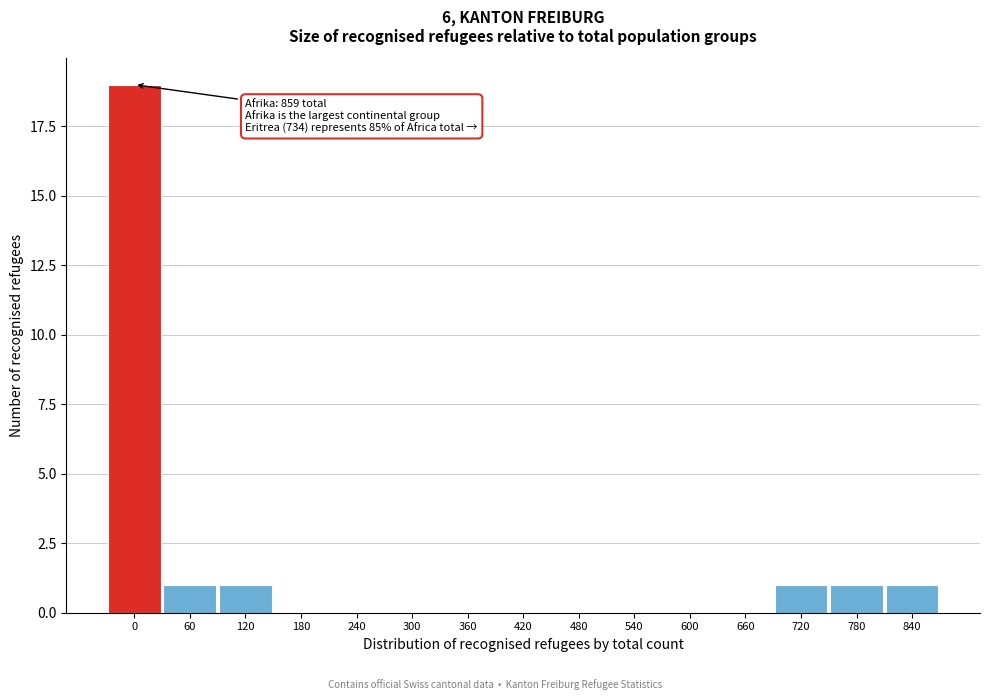

Reading left to right, transcribe all the data shown in this chart.

0=19	60=1	120=1	180=0	240=0	300=0	360=0	420=0	480=0	540=0	600=0	660=0	720=1	780=1	840=1